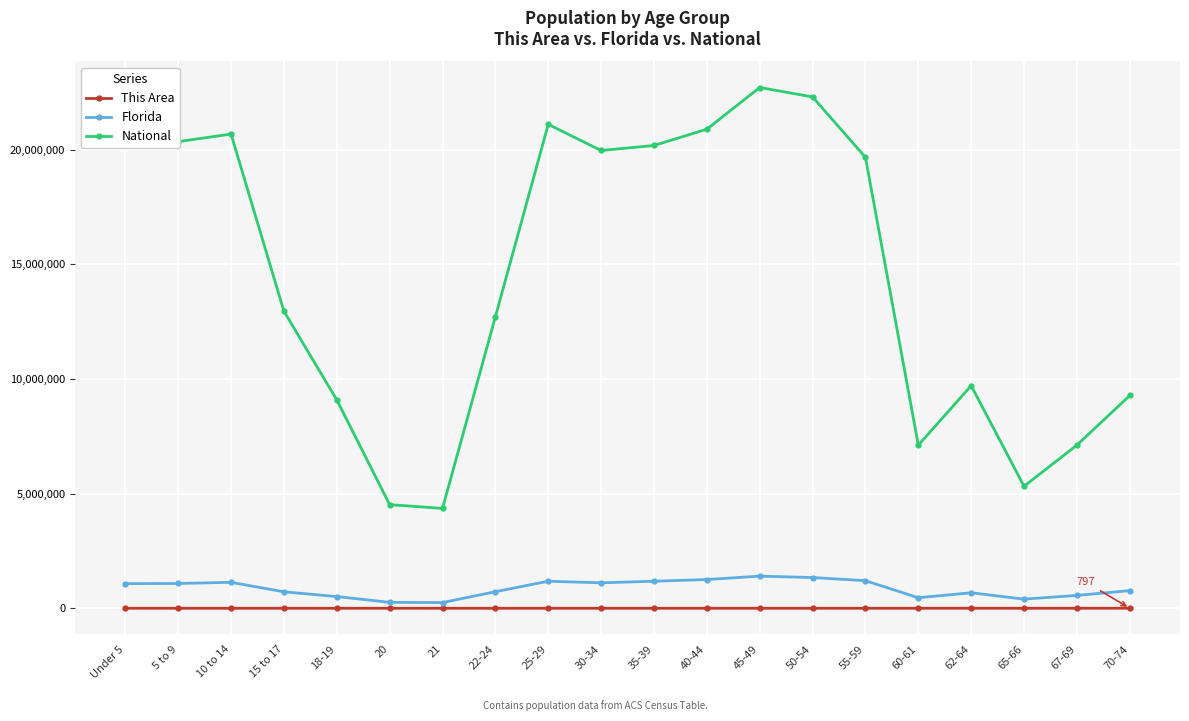

What are all the series names shown in the legend?

This Area, Florida, National